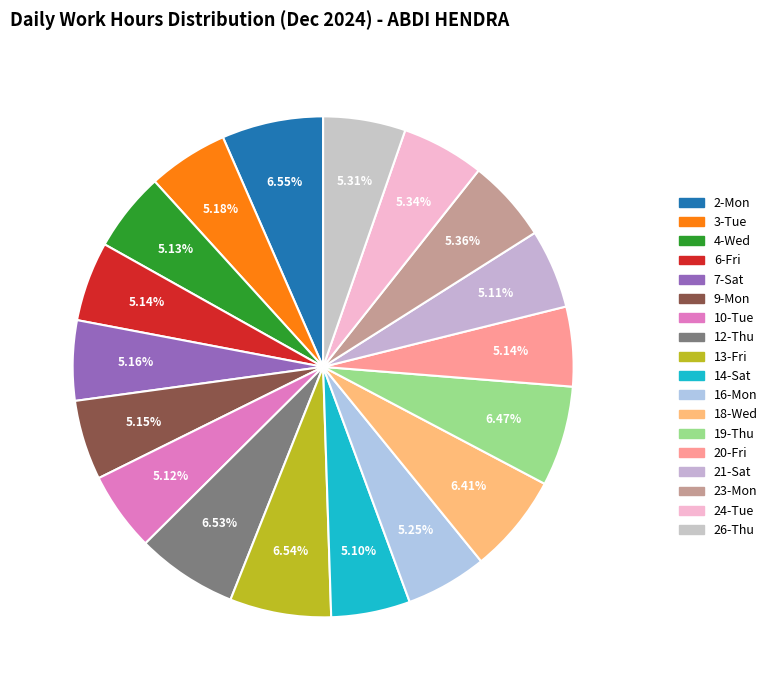

Count the number of slices in the pie.

18